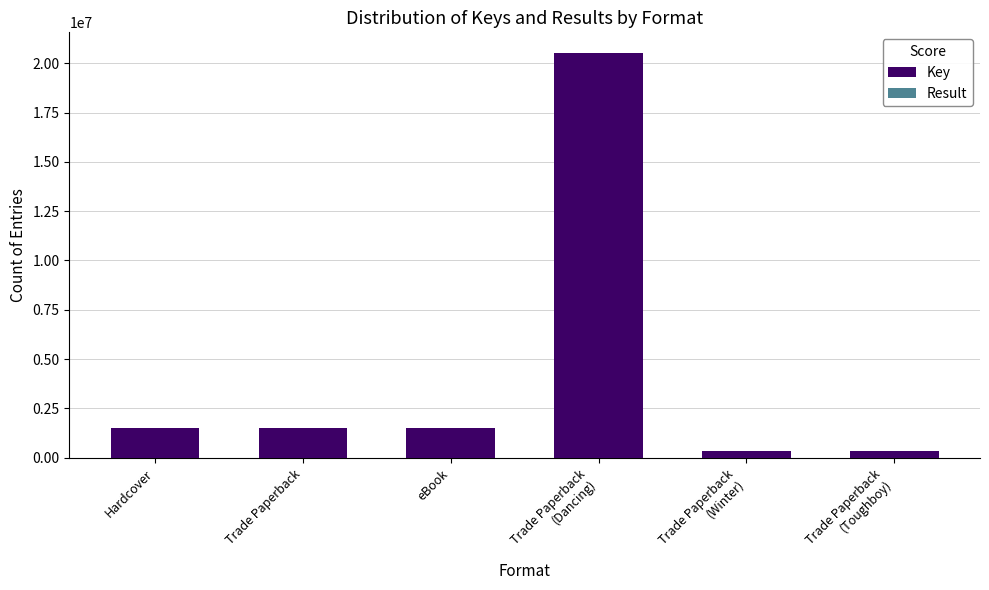

True or false: Result has a value of 1 at Hardcover.

True